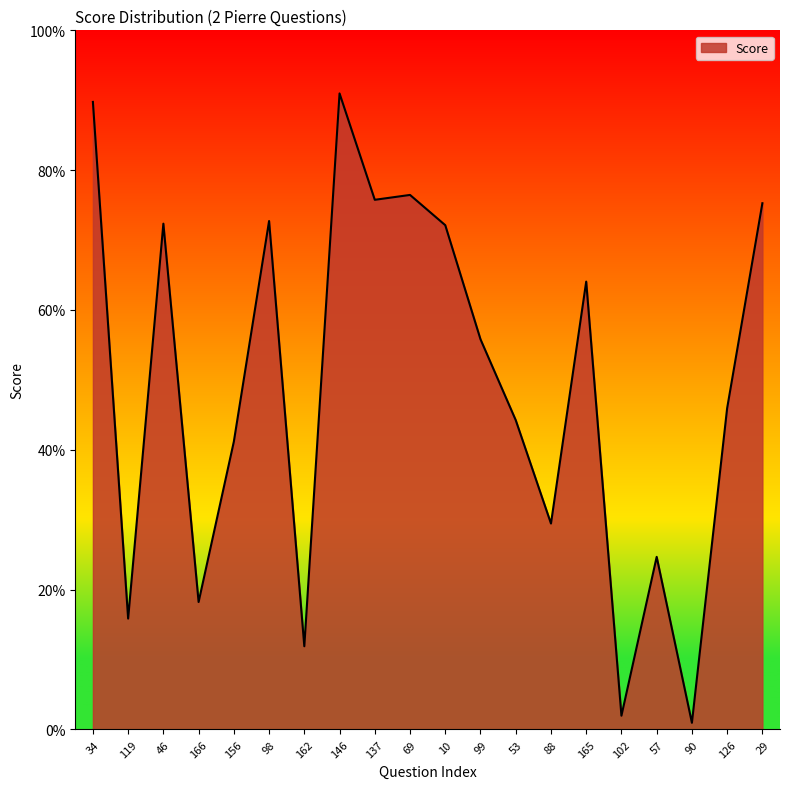

Does the chart have visible grid lines?

No